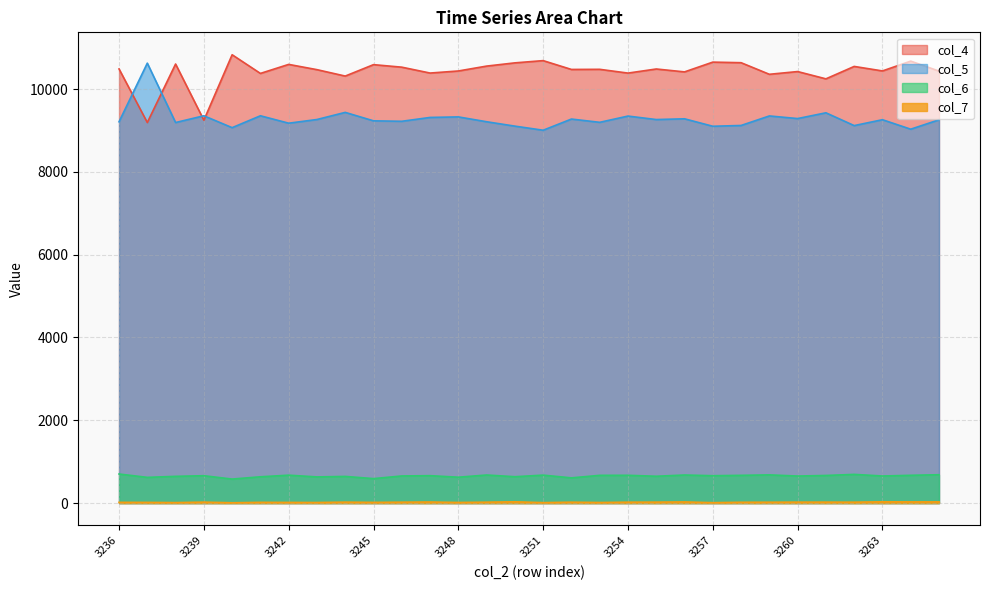

Which category has the highest value in the col_6 series?

3236